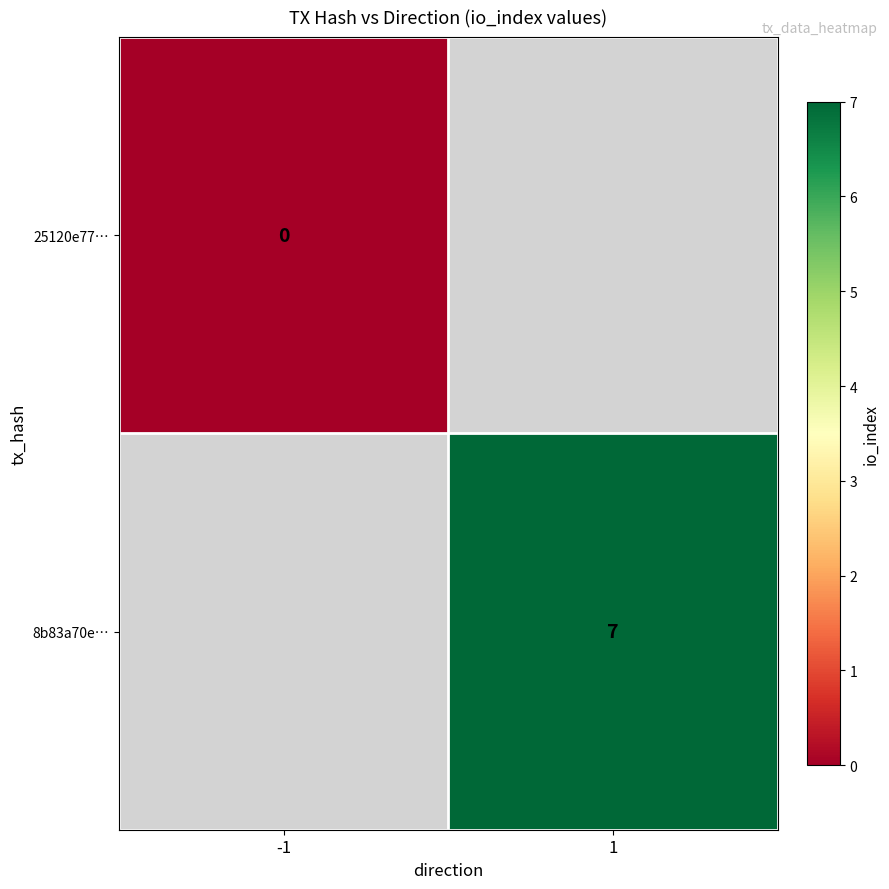

Is it true that 8b83a70e… equals 7 at 1?

True